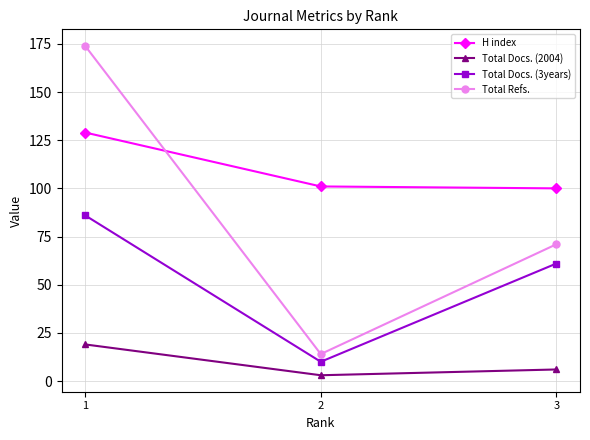

Where is Total Refs. nearest to the value 94?

3